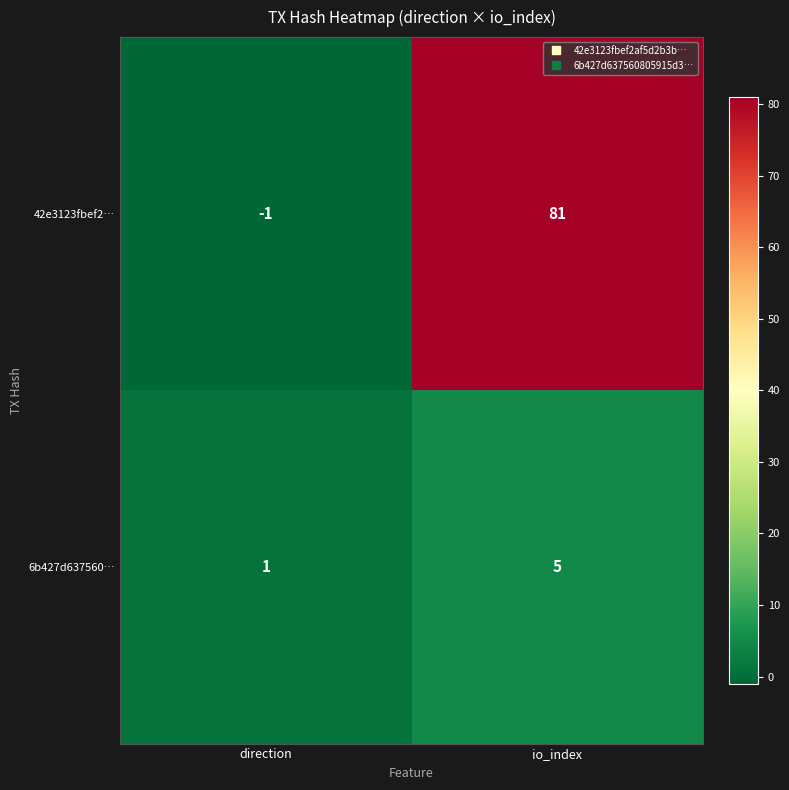

What is the sum of the 42e3123fbef2… values at direction and io_index?

80